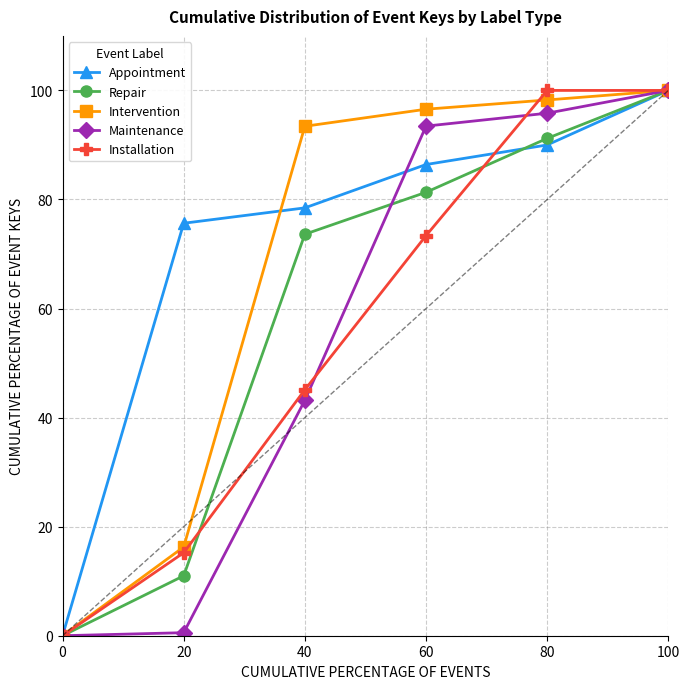

What is the value of the Installation point at the 4th from the left?

73.4